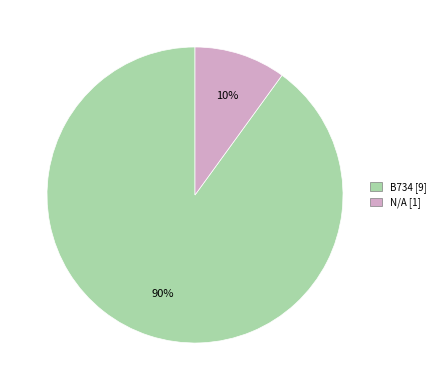

Do B734 and N/A together represent more than half of the pie?

Yes